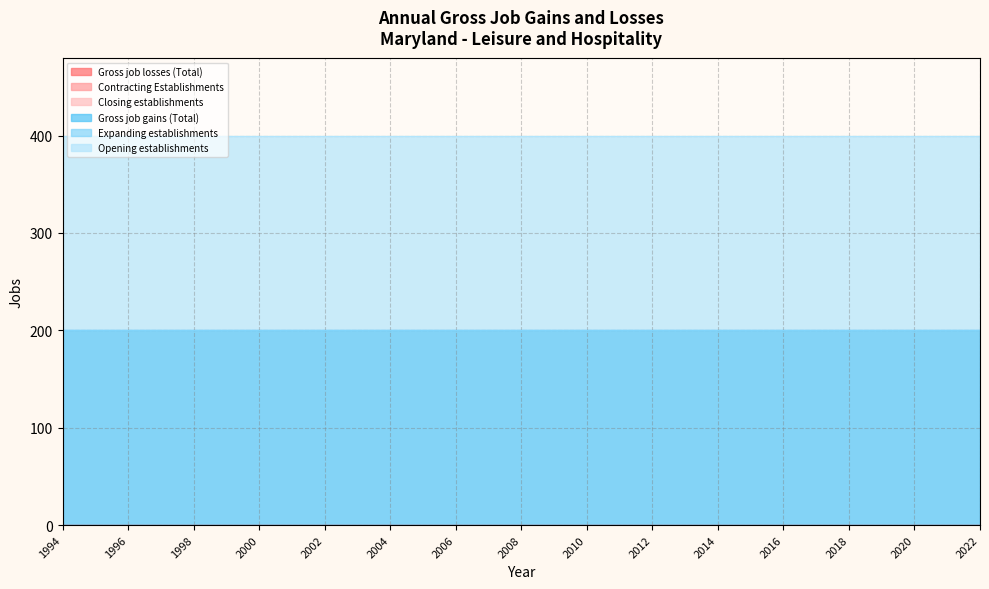

At which category does the chart reach its minimum across all series?

1994